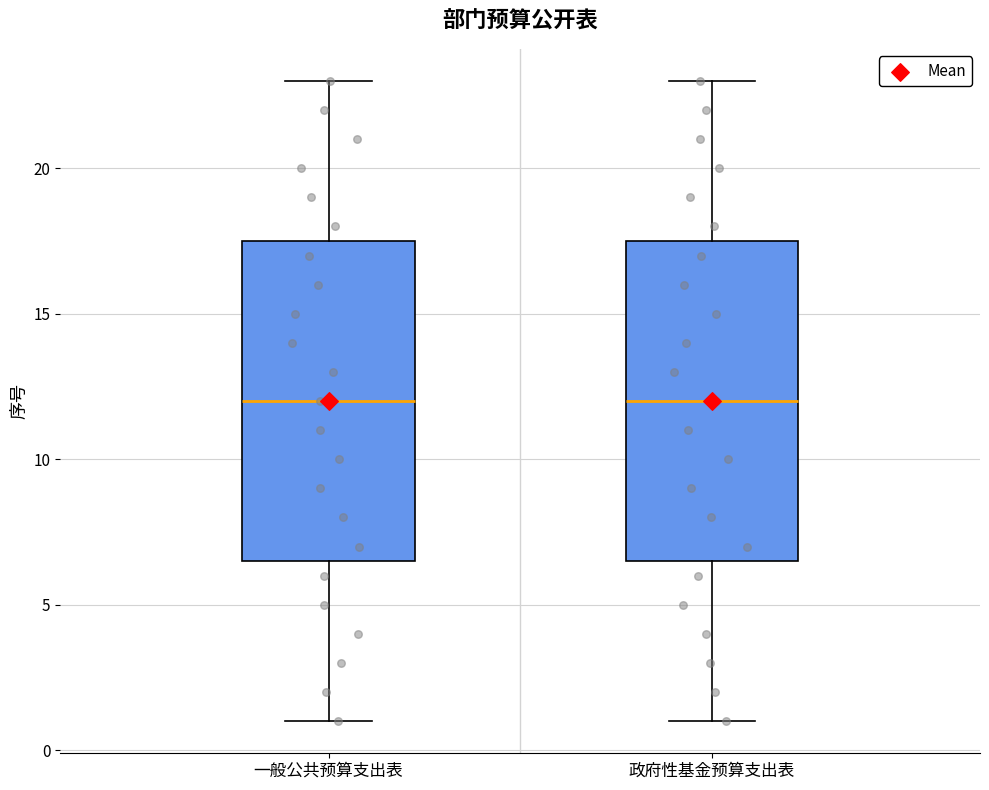

Where does the median line of the box for 一般公共预算支出表 sit on the y-axis? The values are not printed on the chart, so give them approximately, as read against the axis.

12.0